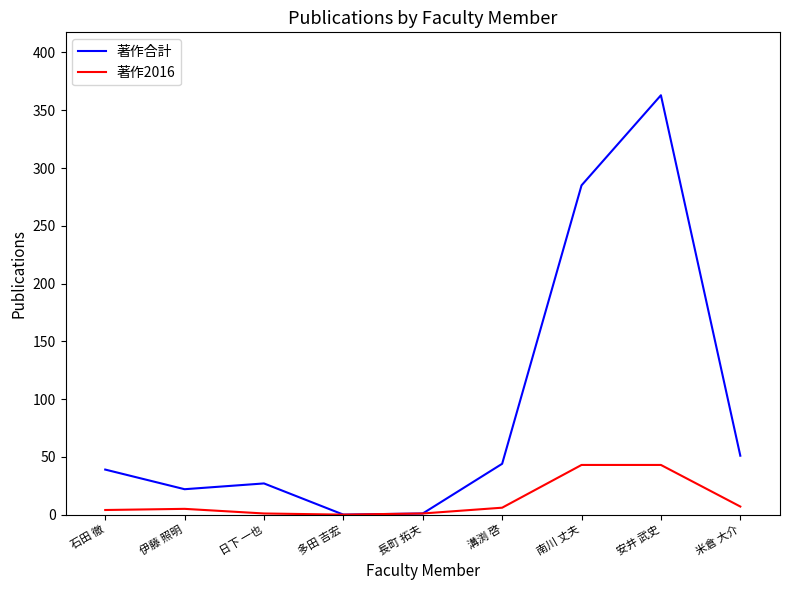

List the series in order of their peak value, highest first.

著作合計, 著作2016